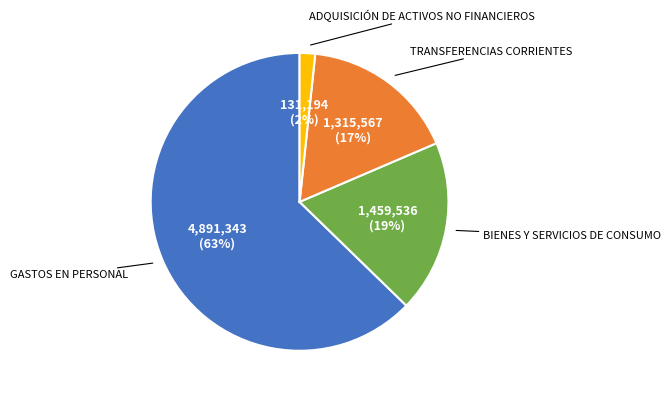

Is there any slice that represents more than half of the pie?

Yes